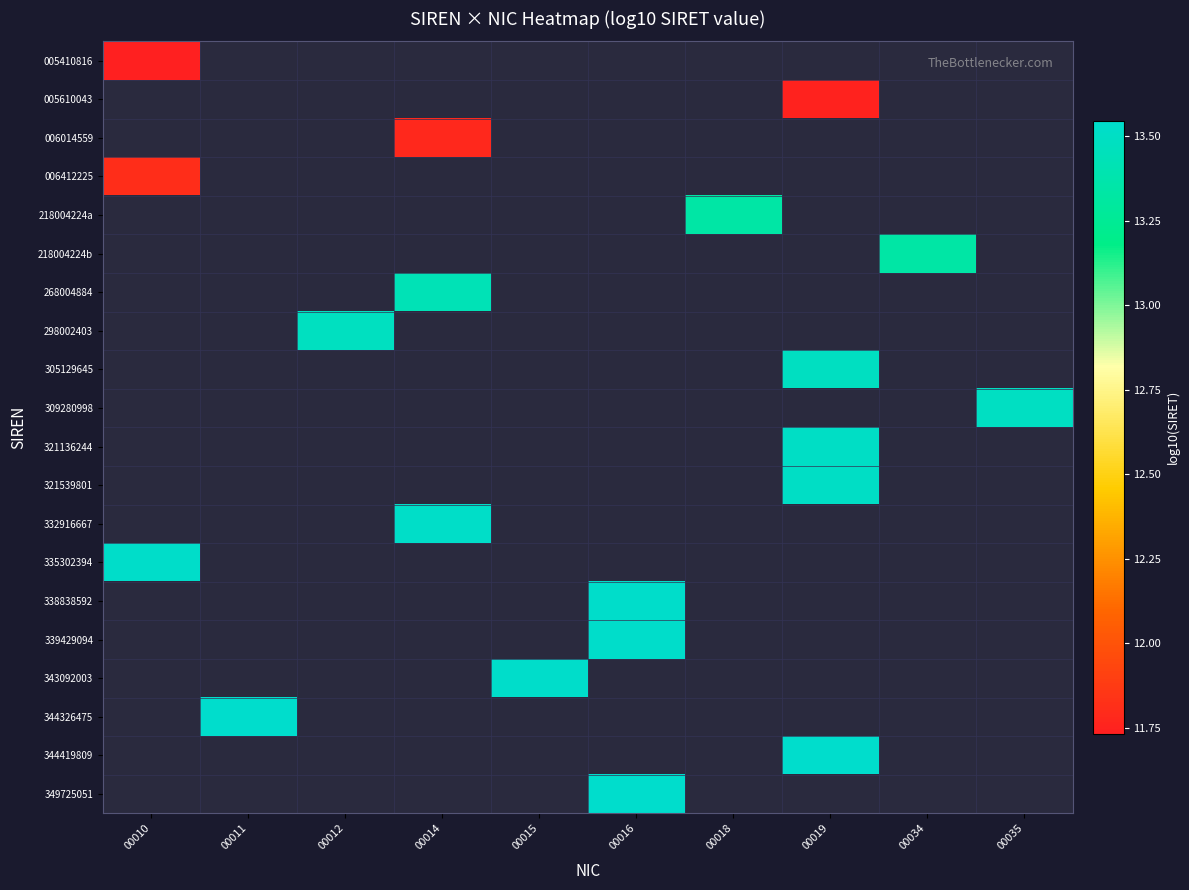

How many positive values does the 321136244 series have?

1